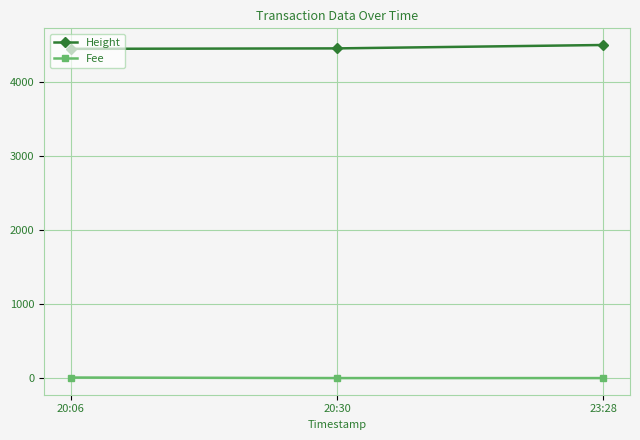

The value of Height at 20:30 is 6495.3. True or false?

False